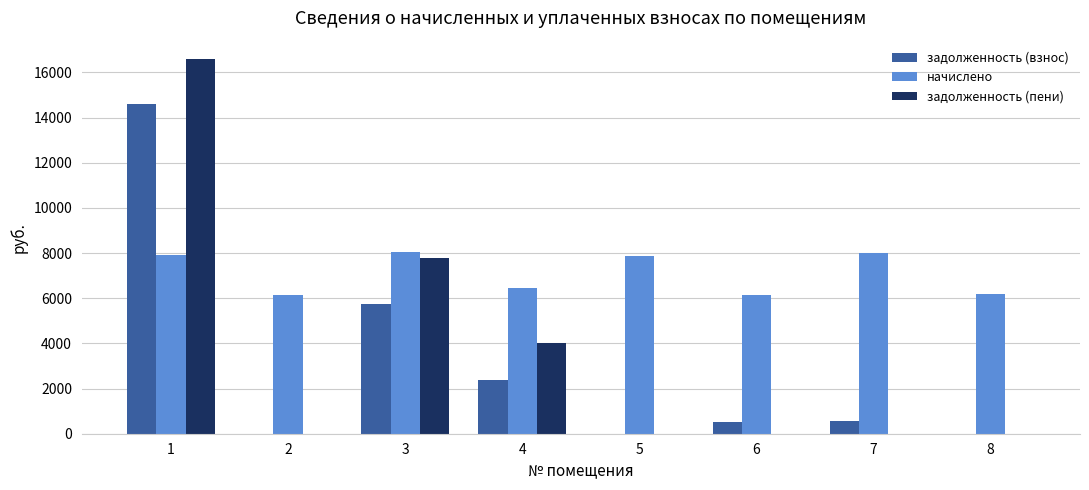

What is the maximum value for начислено?

8033.3